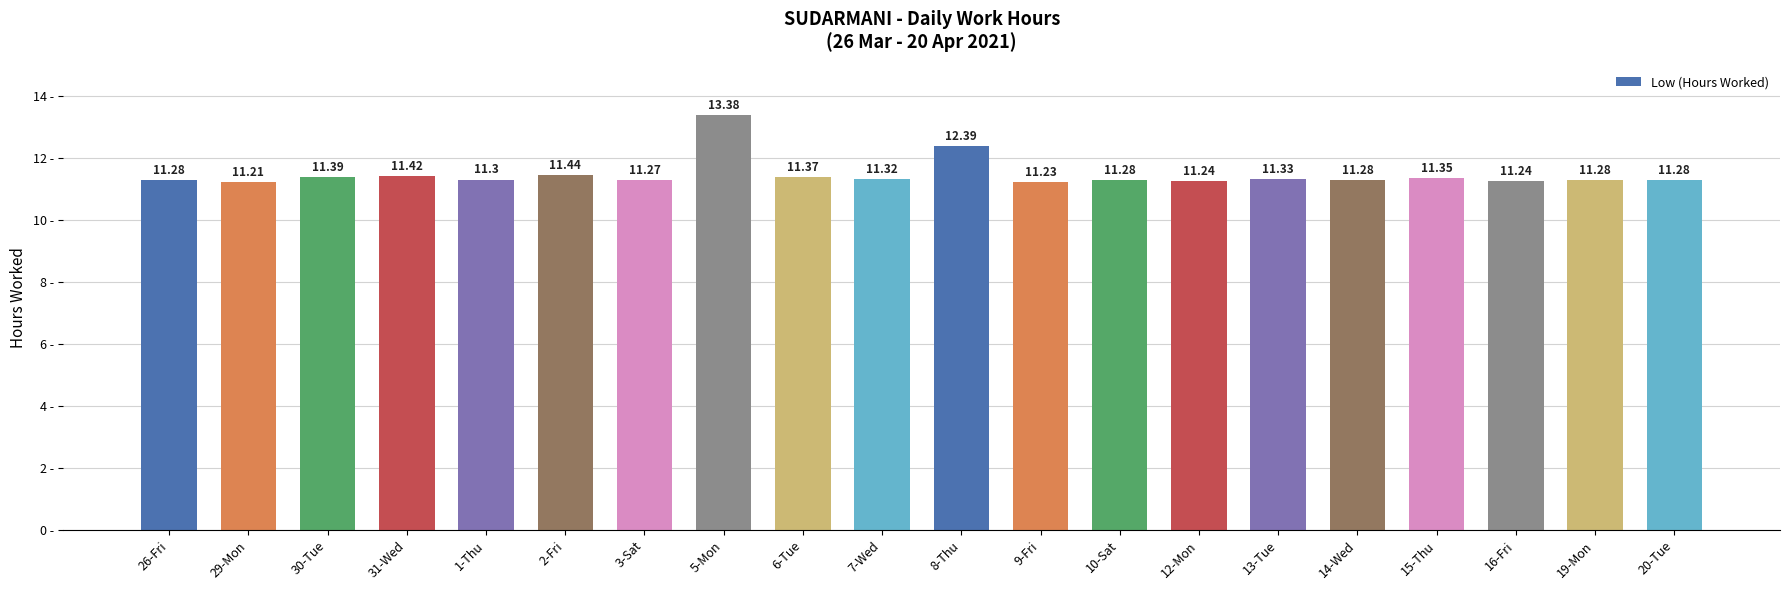

What is the difference between the values at 30-Tue and 19-Mon?

0.1